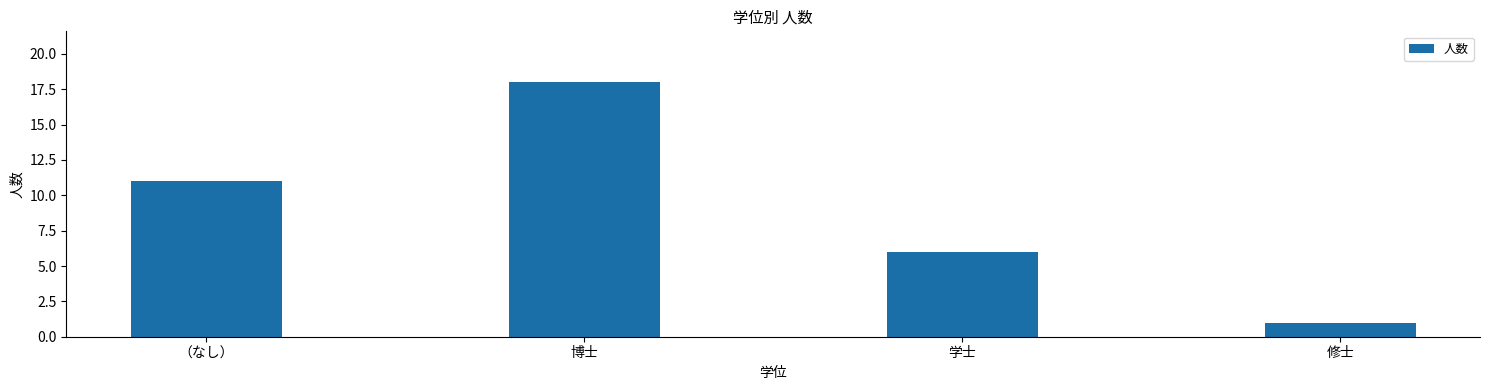

How many data points does each series have?

4